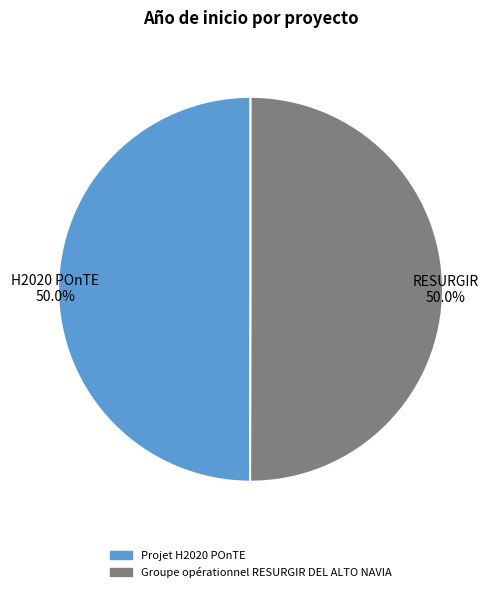

What is the ratio of the value at Projet H2020 POnTE to the value at Groupe opérationnel RESURGIR DEL ALTO NAVIA?

1.0